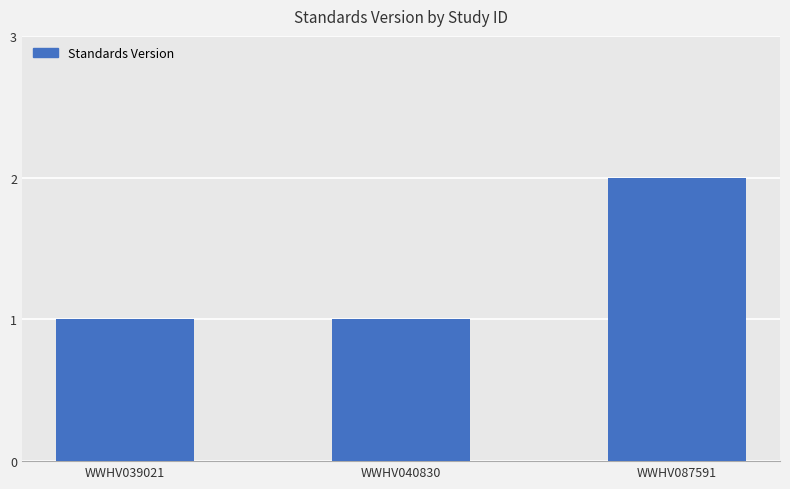

The value at WWHV040830 is 0. True or false?

False